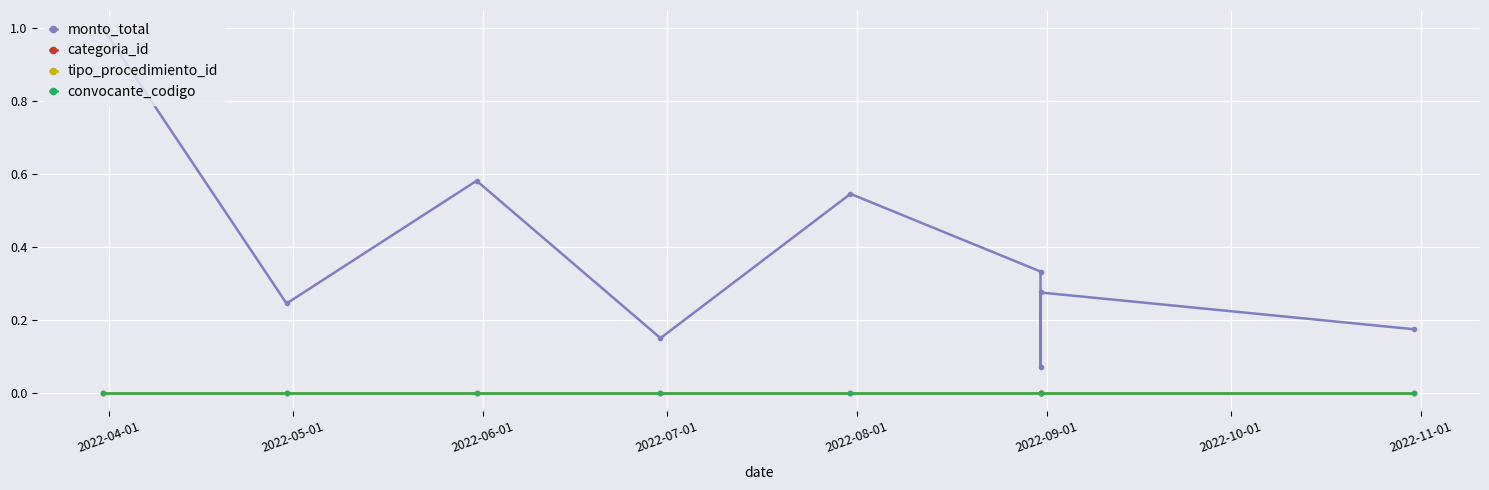

In monto_total, how many points are lower than both neighbors (excluding endpoints)?

3